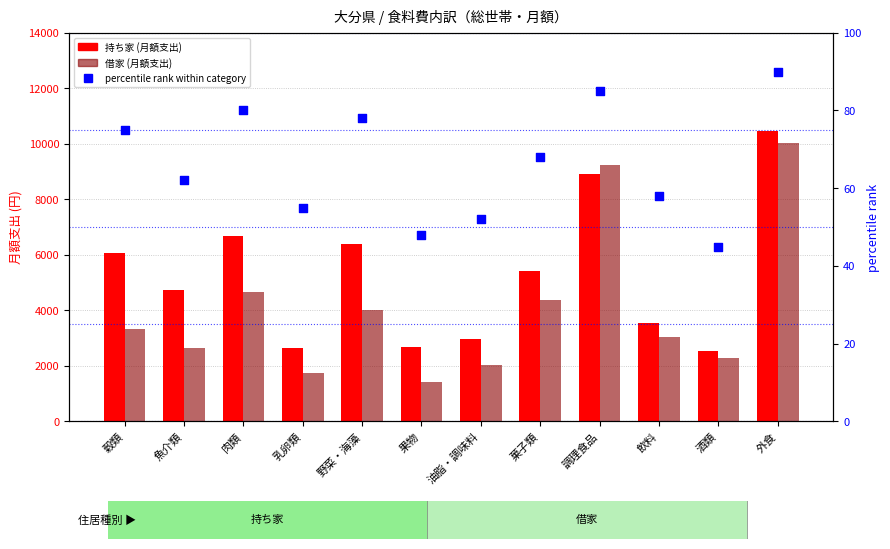

What are all the series names shown in the legend?

持ち家 (monthly, JPY), 借家 (monthly, JPY), percentile rank within category